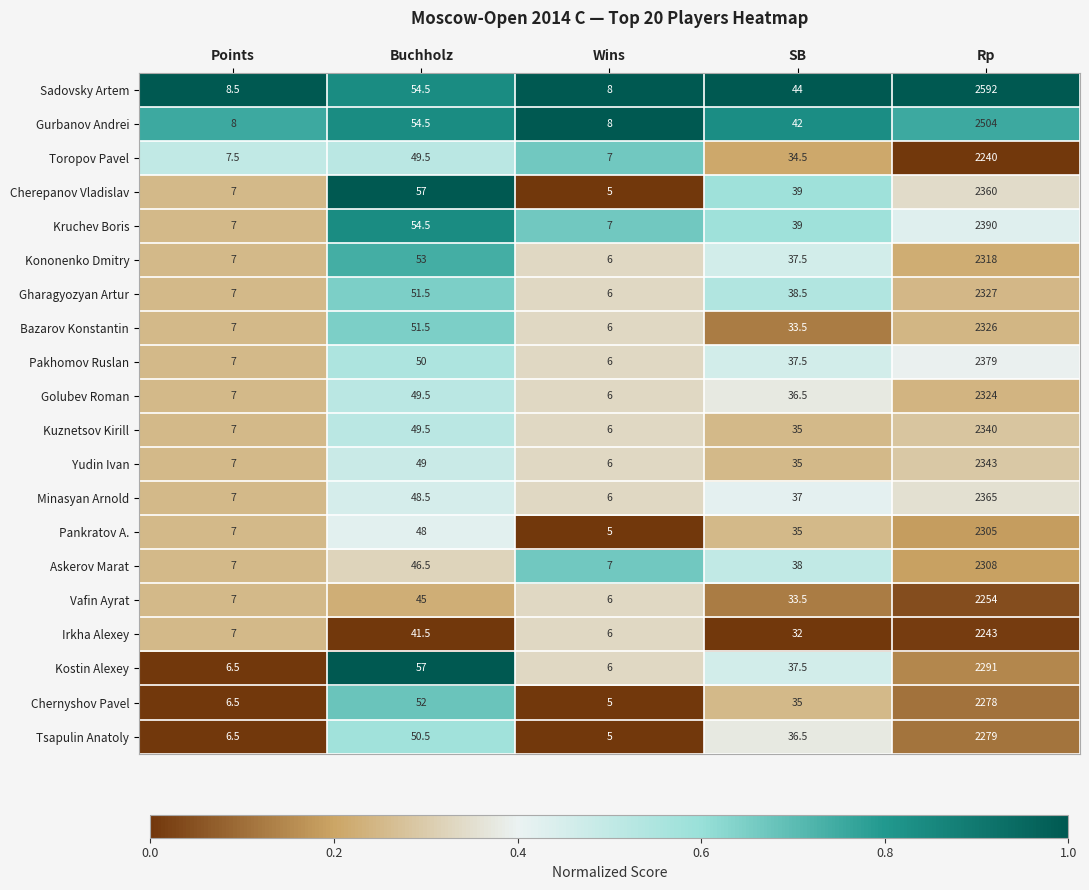

Which series has the largest total across all categories?

Sadovsky Artem